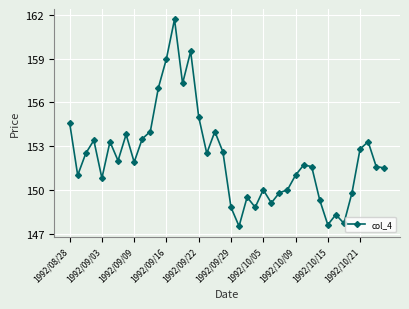

What is the smallest value displayed?

147.5